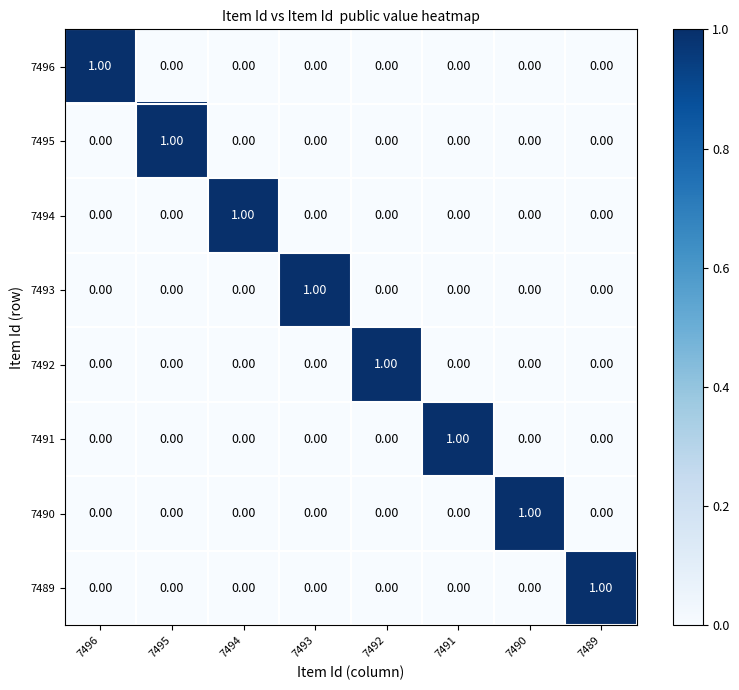

At how many categories does at least one series exceed 0?

8